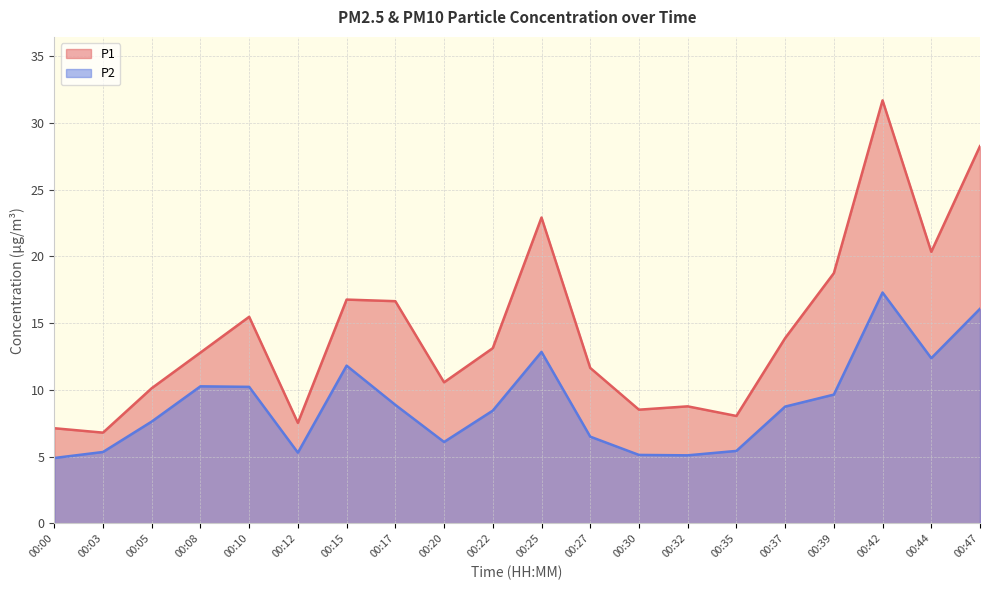

At which label does P1 reach its minimum?

00:03